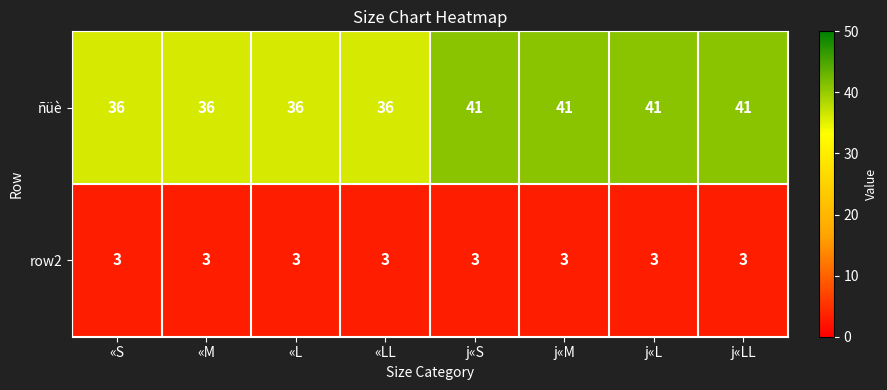

Reading left to right, what are all the values shown in this chart?

ñüè: 36	36	36	36	41	41	41	41
row2: 3	3	3	3	3	3	3	3